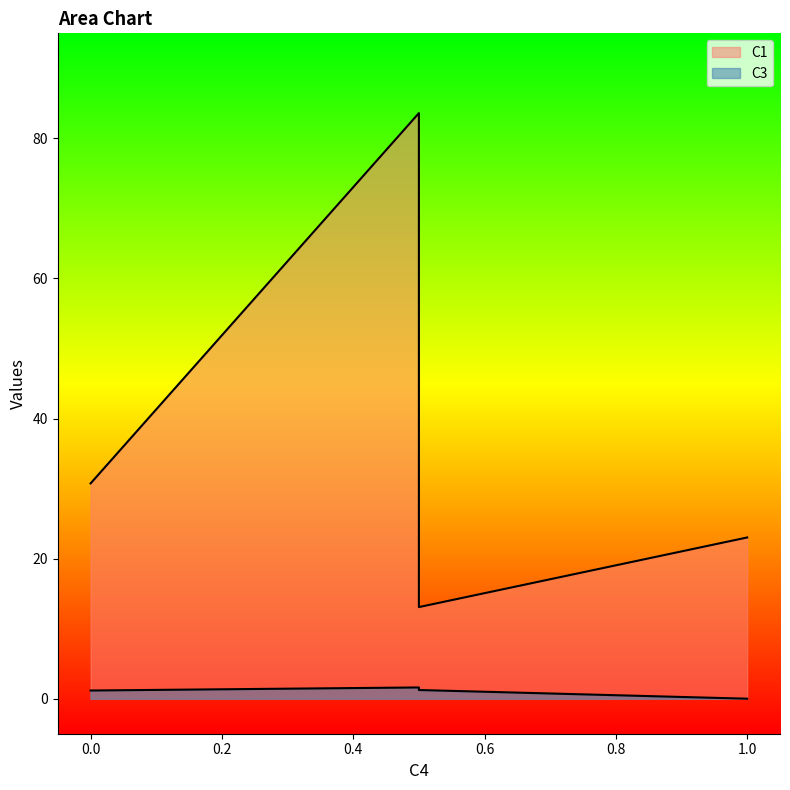

List the labels in order of C1 value, largest first.

0.5, 0.0, 1.0, 0.5